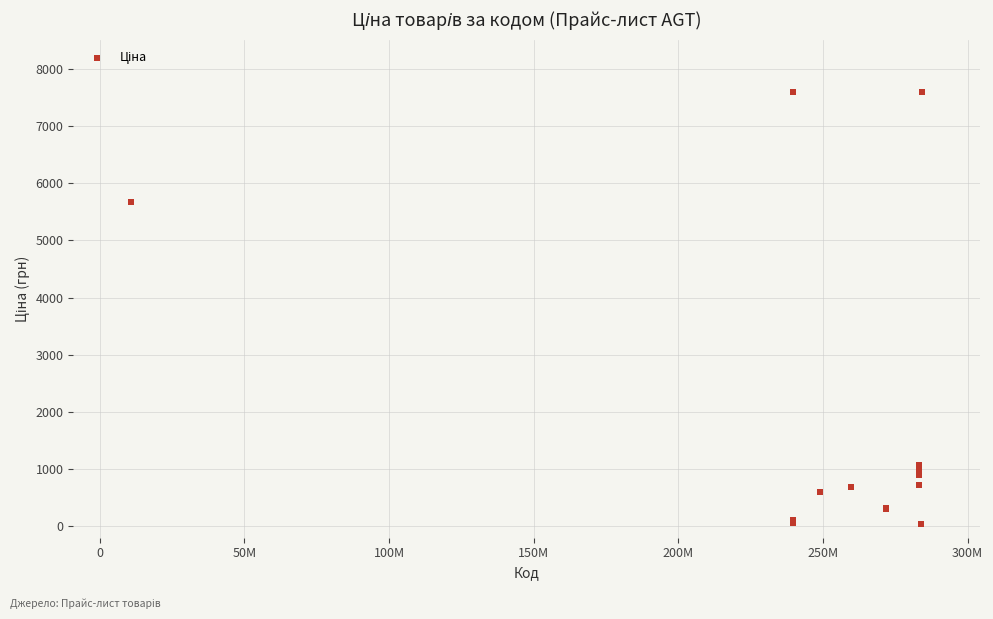

What Y value in the scatter plot is closest to 3814?

5673.8